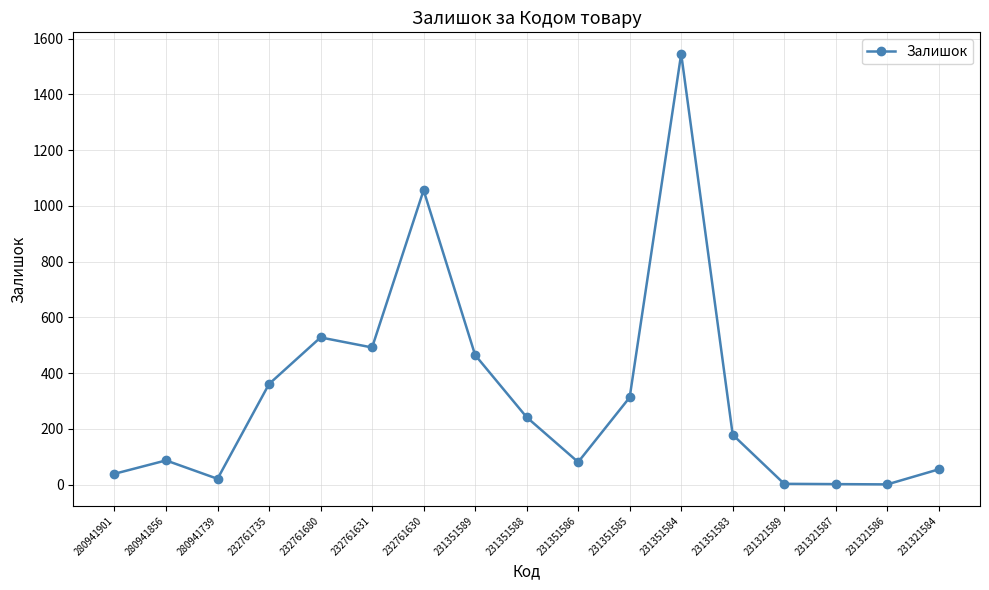

The value at 232761631 is 146. True or false?

False